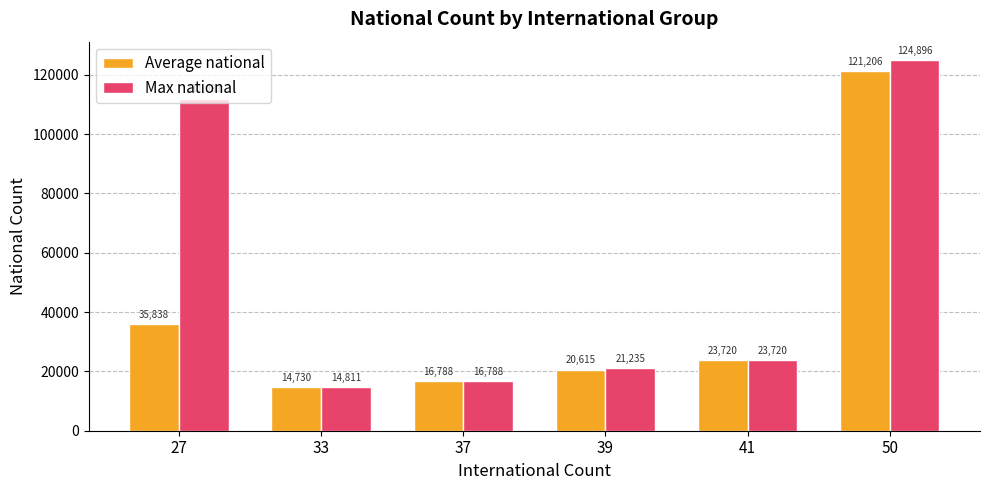

What is the approximate value of Average national at 39?

20615.0